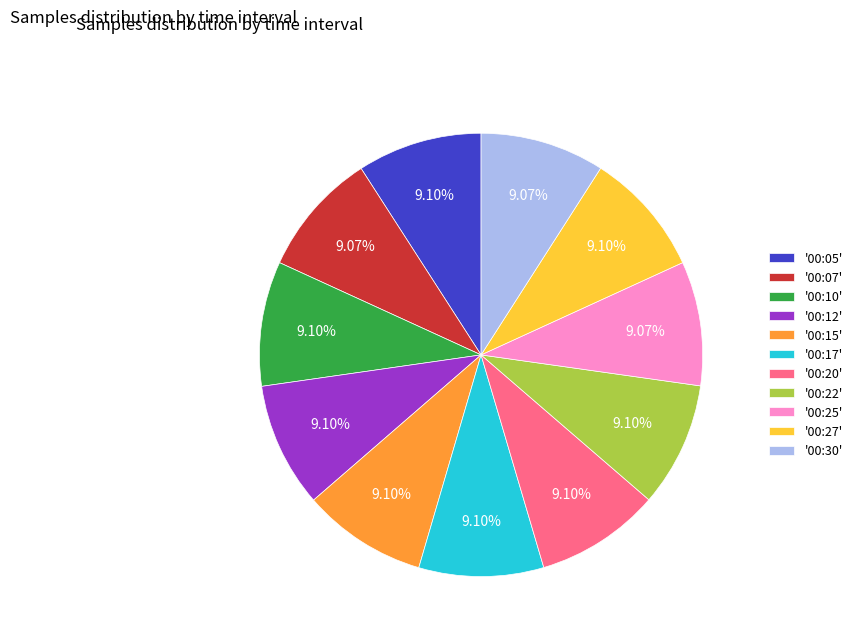

Approximately how many times larger is the value at '00:07' compared to '00:27'?

1.0